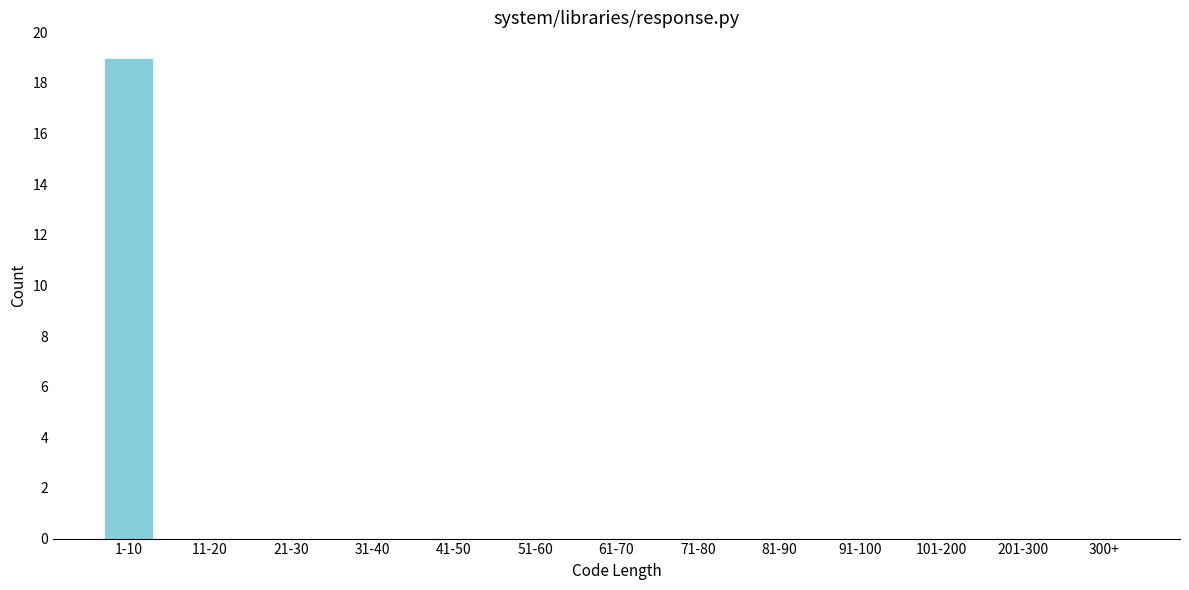

Reading left to right, extract all data points from this chart.

1-10=19	11-20=0	21-30=0	31-40=0	41-50=0	51-60=0	61-70=0	71-80=0	81-90=0	91-100=0	101-200=0	201-300=0	300+=0